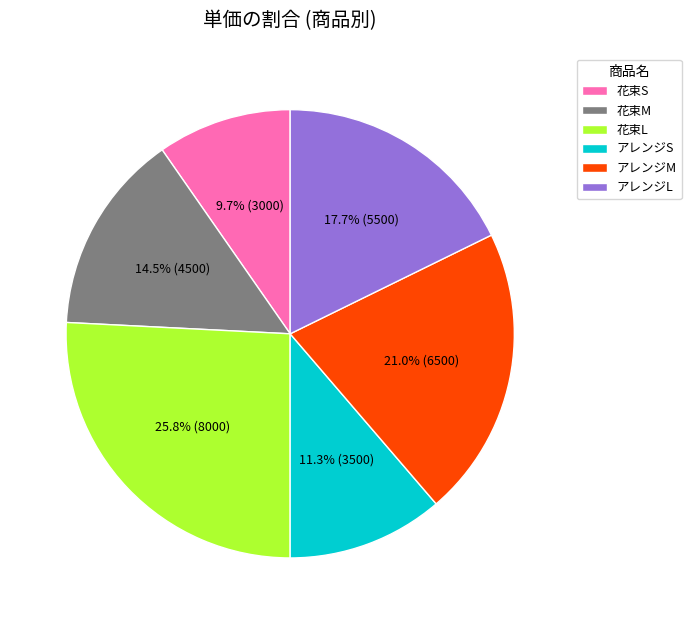

Which slice is the smallest?

花束S